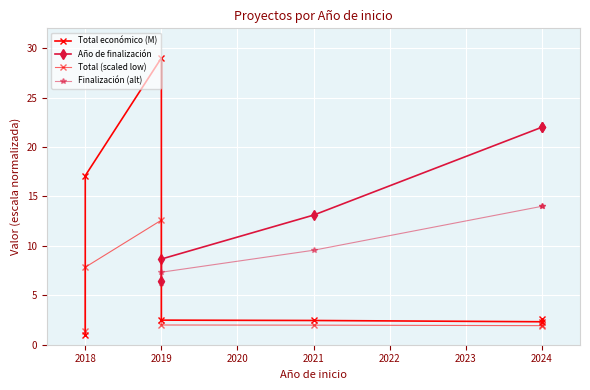

What is the total value across all series at 2024?

40.3